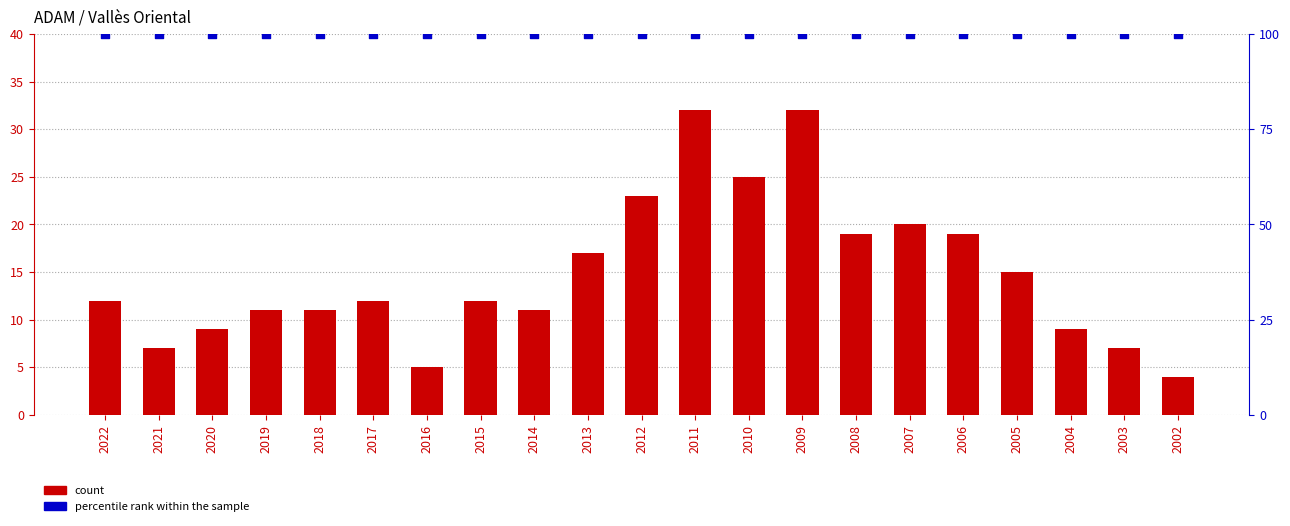

Which series contains the highest Y value?

percentile rank within the sample